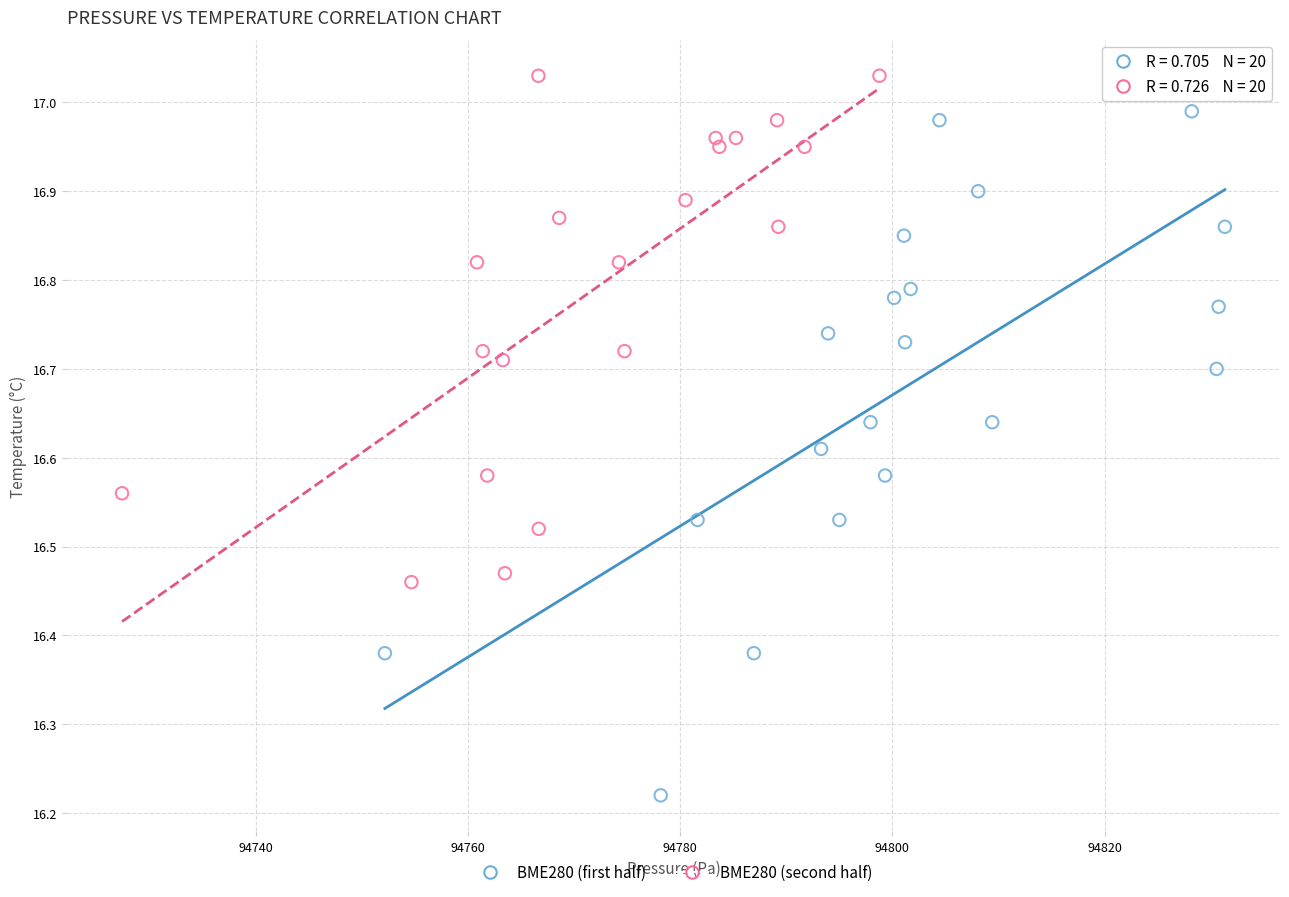

Which series has the largest Y range (max minus min)?

BME280 (first half)